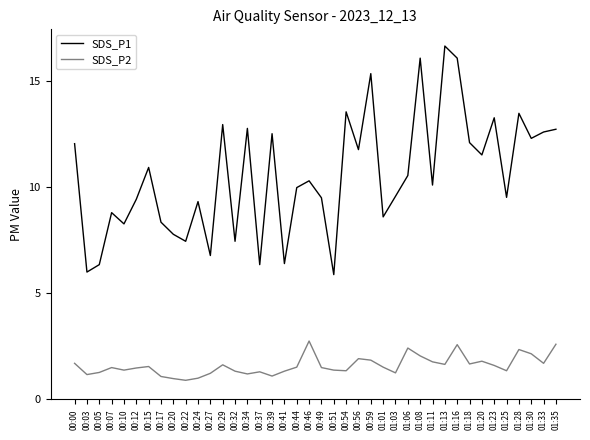

The SDS_P1 series shows 11.5 at 01:20. True or false?

True